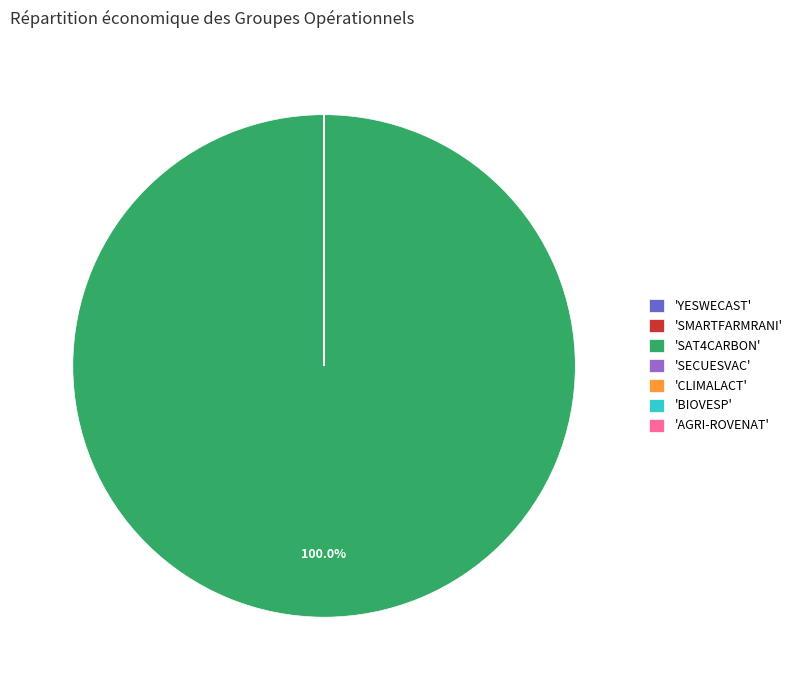

Which slice is the largest?

'SAT4CARBON'